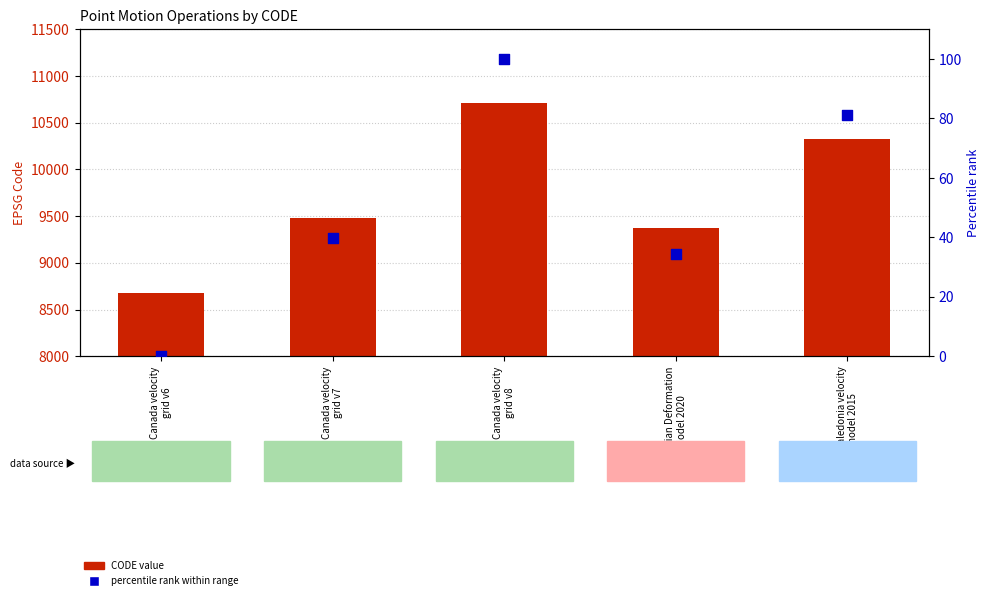

What are all the series names shown in the legend?

CODE value, percentile rank within range